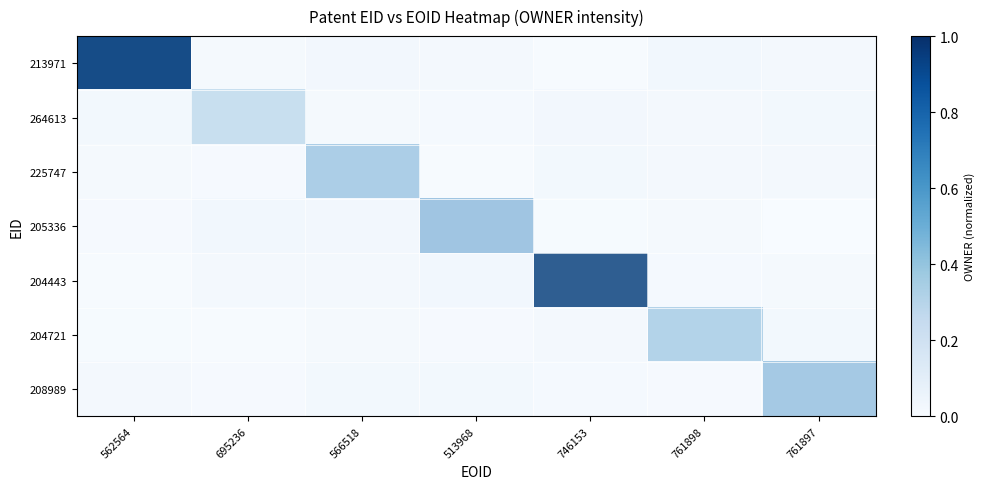

Which category has the highest value in the 225747 series?

566518